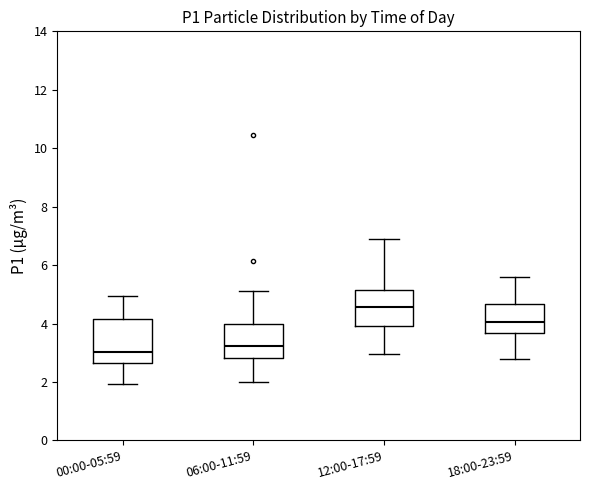

Where is the lower edge of the box for 18:00-23:59 on the y-axis? The values are not printed on the chart, so give them approximately, as read against the axis.

3.6